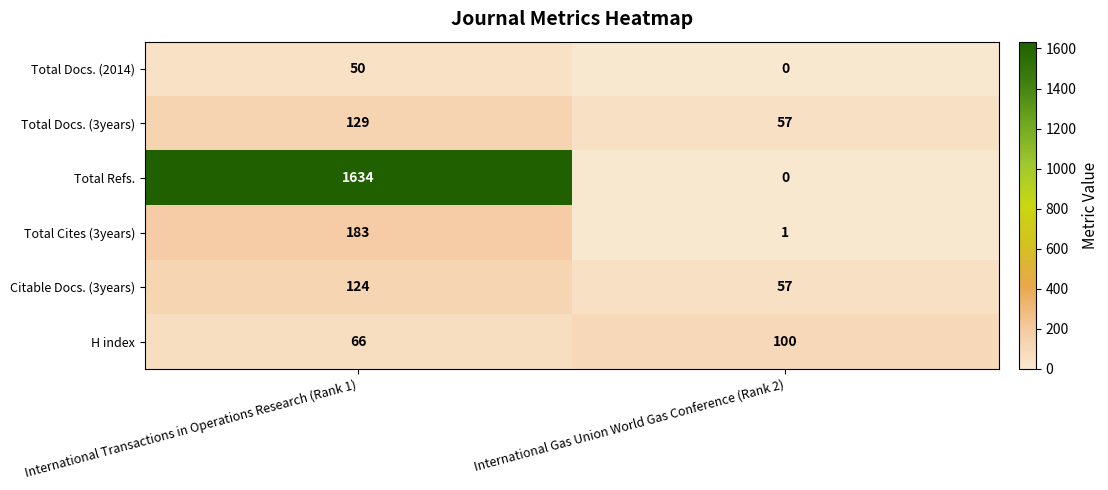

What is the difference between the maximum and minimum values in the Total Docs. (2014) series?

50